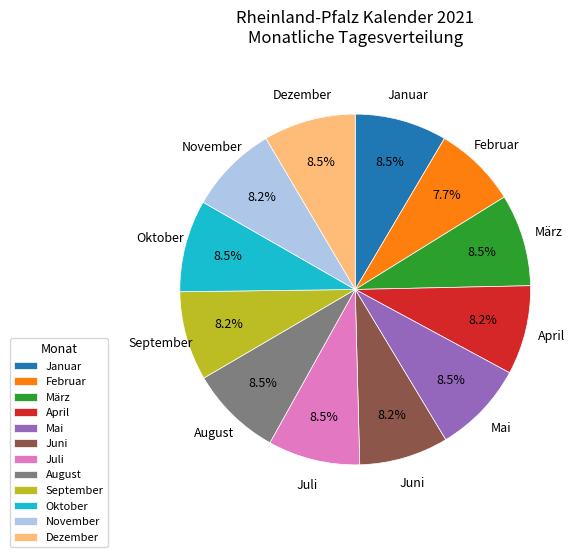

To the nearest percent, what is the combined percentage of Dezember and Januar?

17%